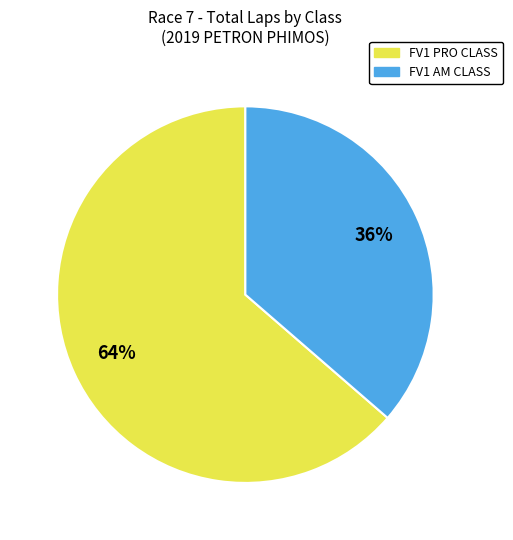

To the nearest percent, what portion does FV1 AM CLASS represent?

36%